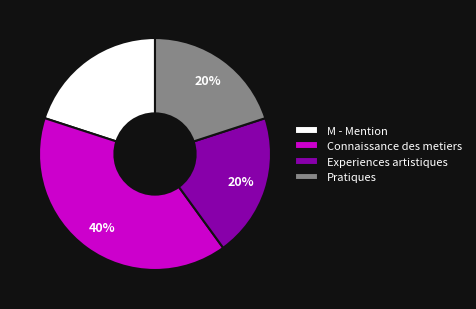

The M - Mention slice represents 5% of the pie. True or false?

False